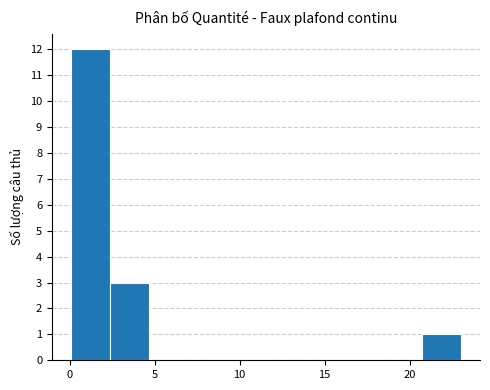

What is the height of the bar covering 0.0 to 2.5 on the x-axis? Neither the bar edges nor the heights are printed on the chart, so give them approximately, as read against the axes.

12